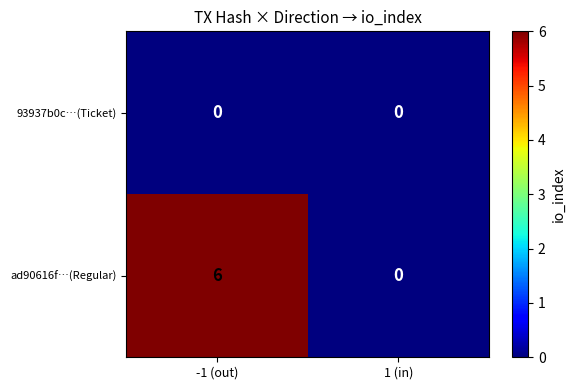

Is the value of ad90616f…(Regular) at -1 (out) greater than the value of 93937b0c…(Ticket) at 1 (in)?

Yes